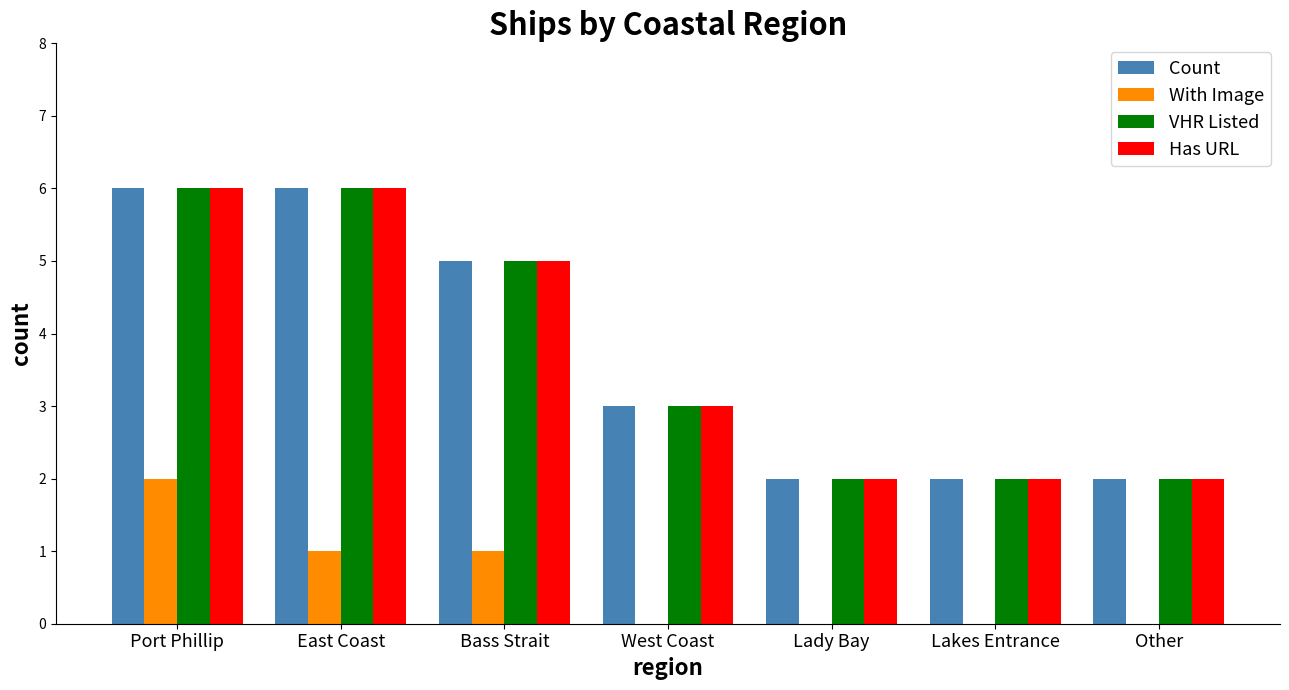

The value of VHR Listed at East Coast is 6. True or false?

True